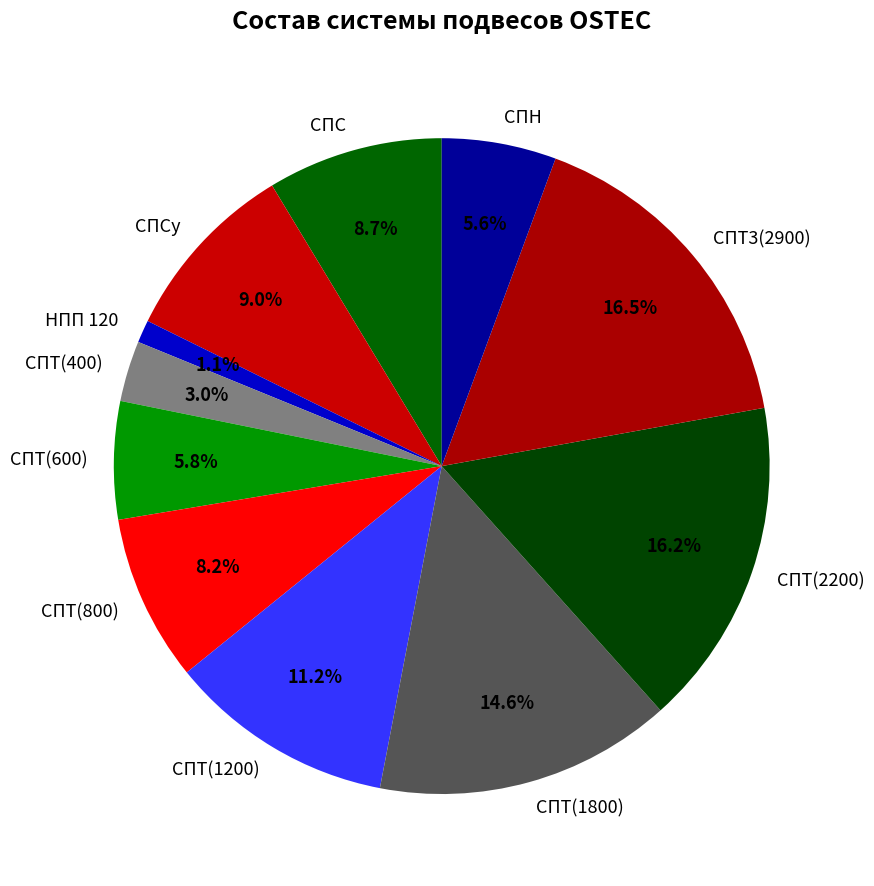

What percentage do НПП 120 and СПТ(800) together represent?

9.3%